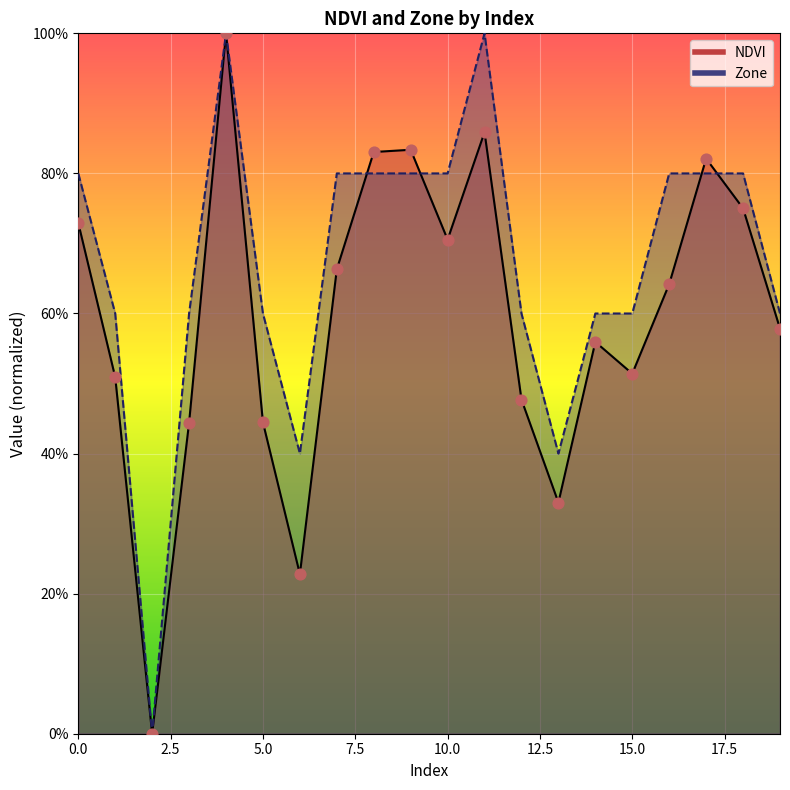

Is the value of Zone at 1 greater than the value of NDVI at 14?

Yes